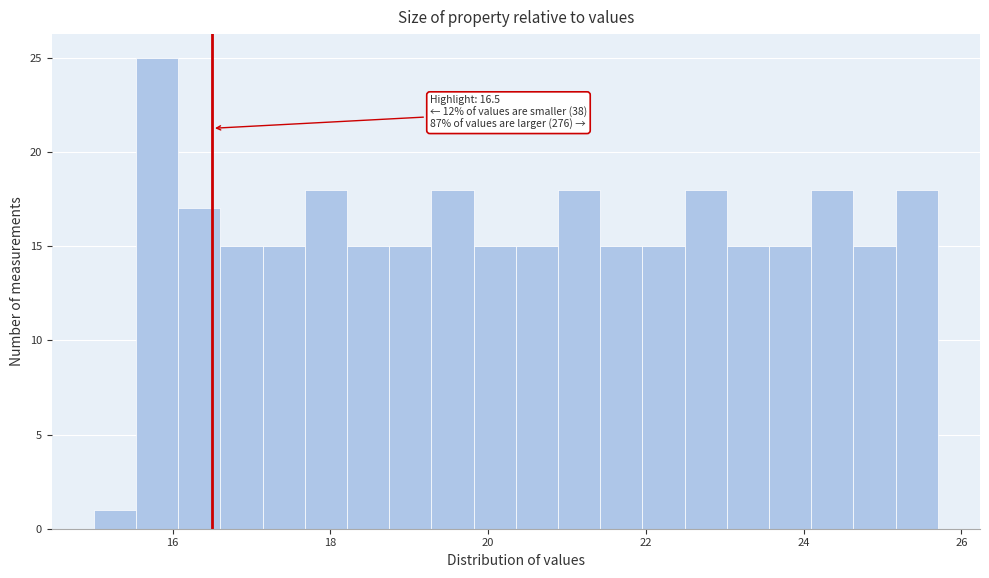

Around what value on the x-axis is the tallest bar? Give the approximate position of its centre, as read against the axis.

15.8